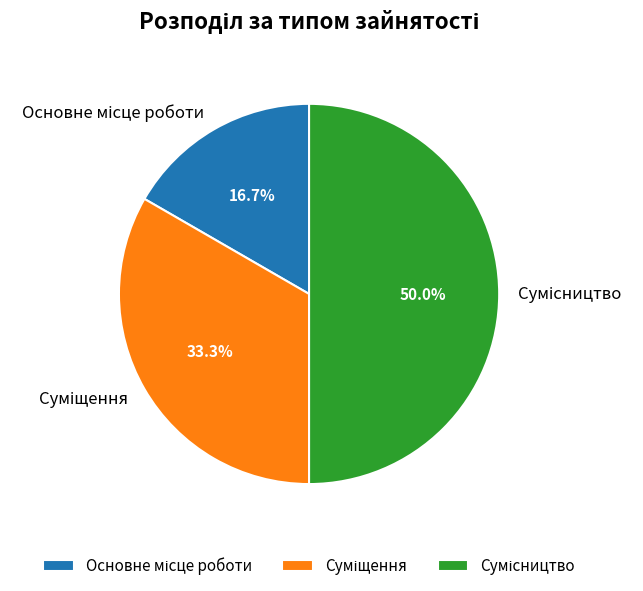

What is the change in value from Основне місце роботи to Сумісництво?

+2